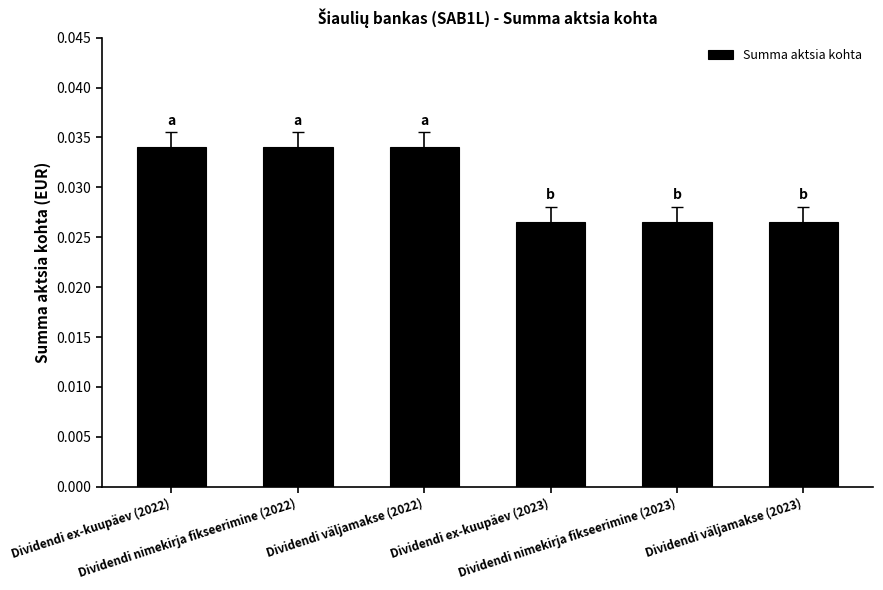

How many values are between 0 and 1?

6